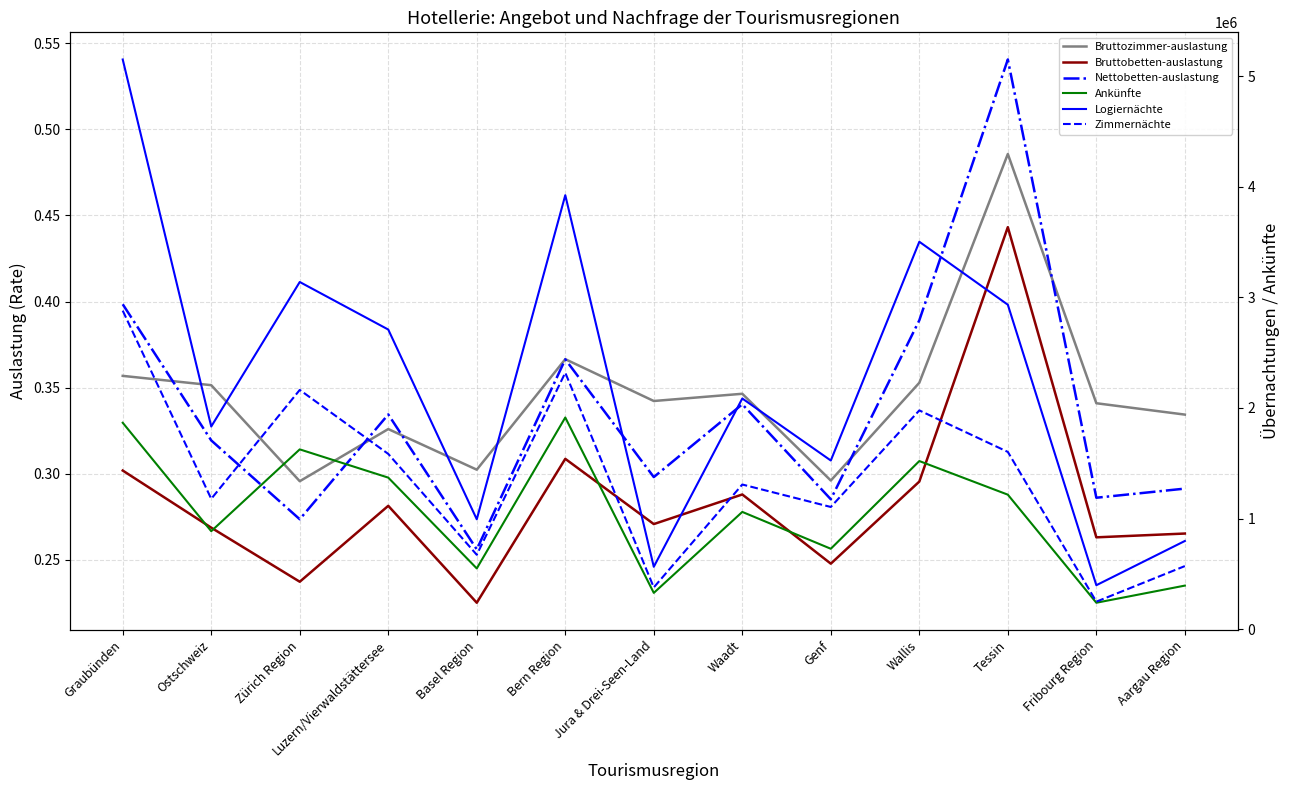

What is the sum of the Bruttozimmer-auslastung values at Wallis and Ostschweiz?

0.7